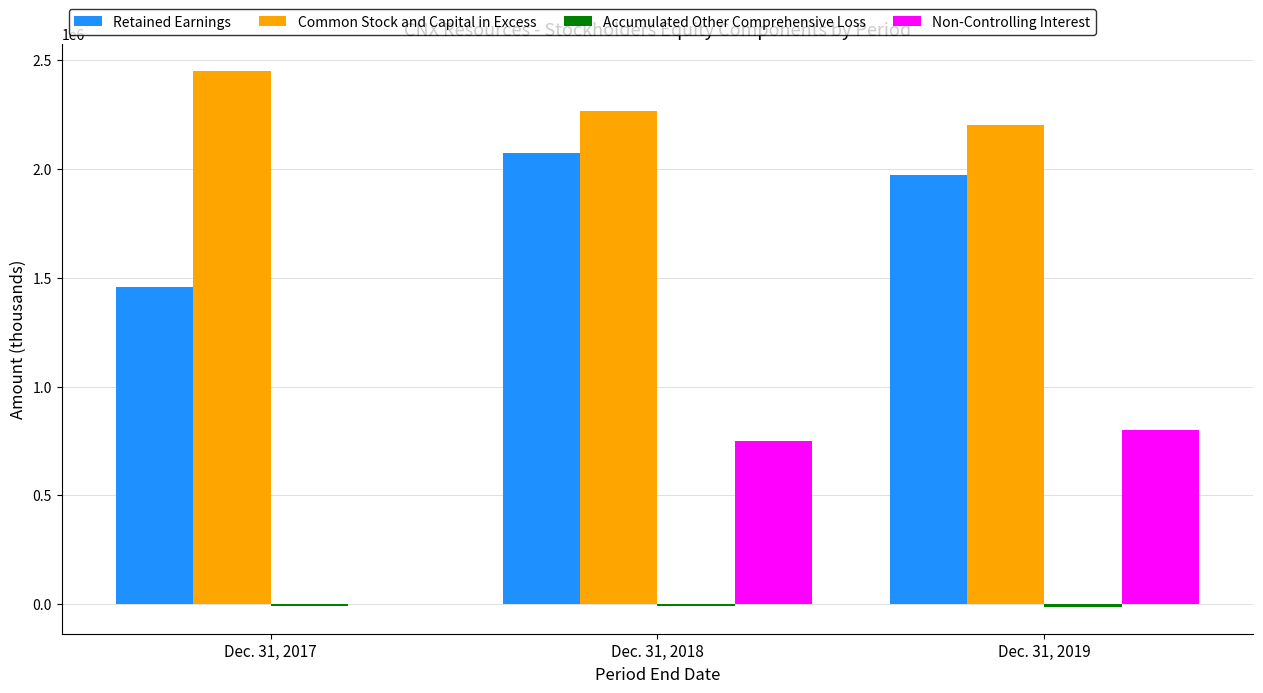

The value of Non-Controlling Interest at Dec. 31, 2019 is 1400312. True or false?

False